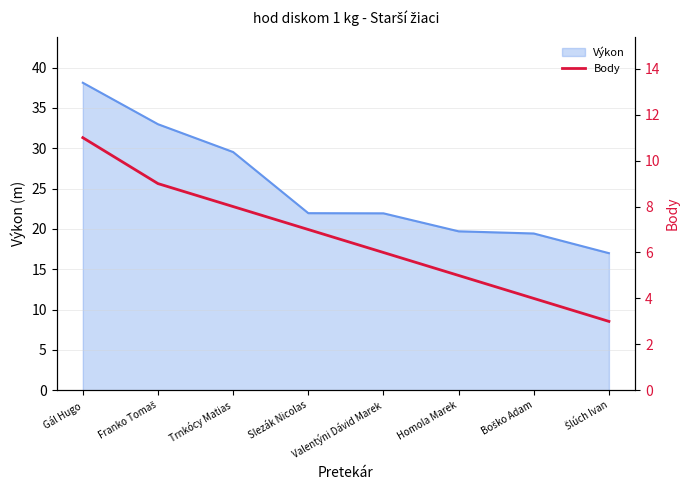

True or false: there are more than 2 points higher than both neighbors.

False